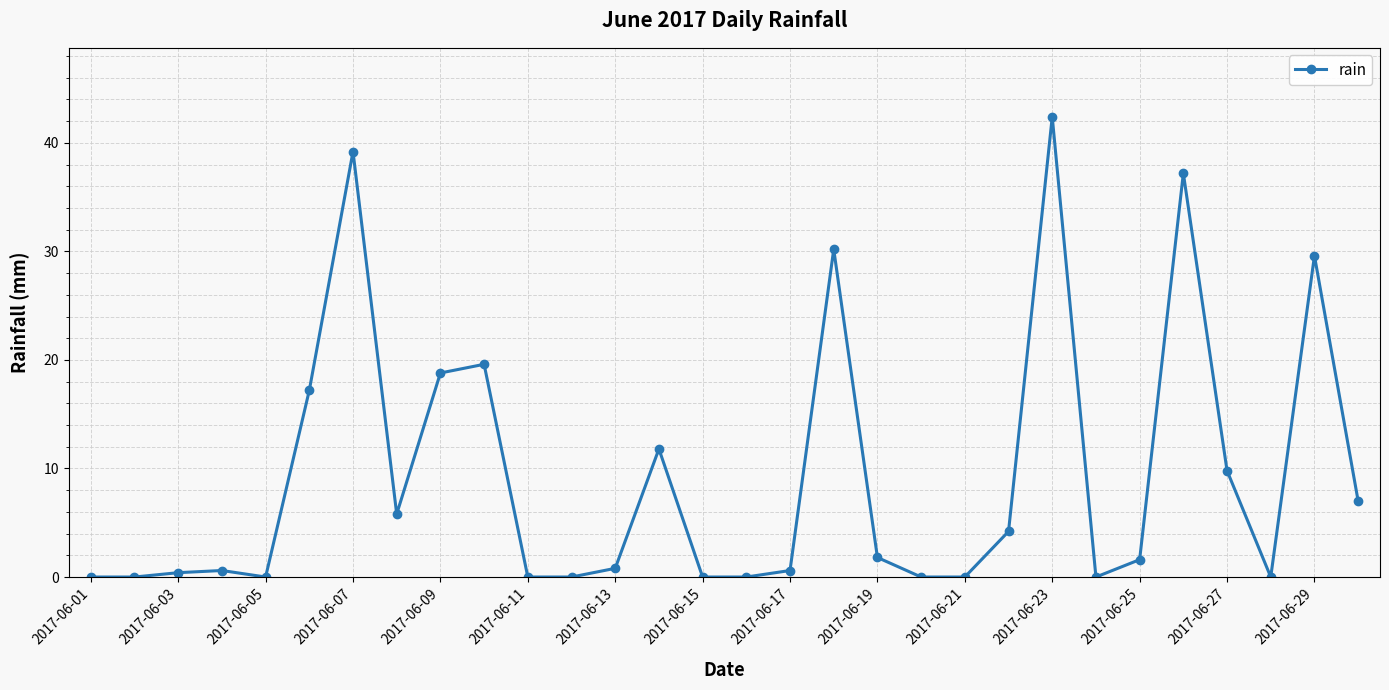

True or false: the data has more than 0 interior local peaks.

True